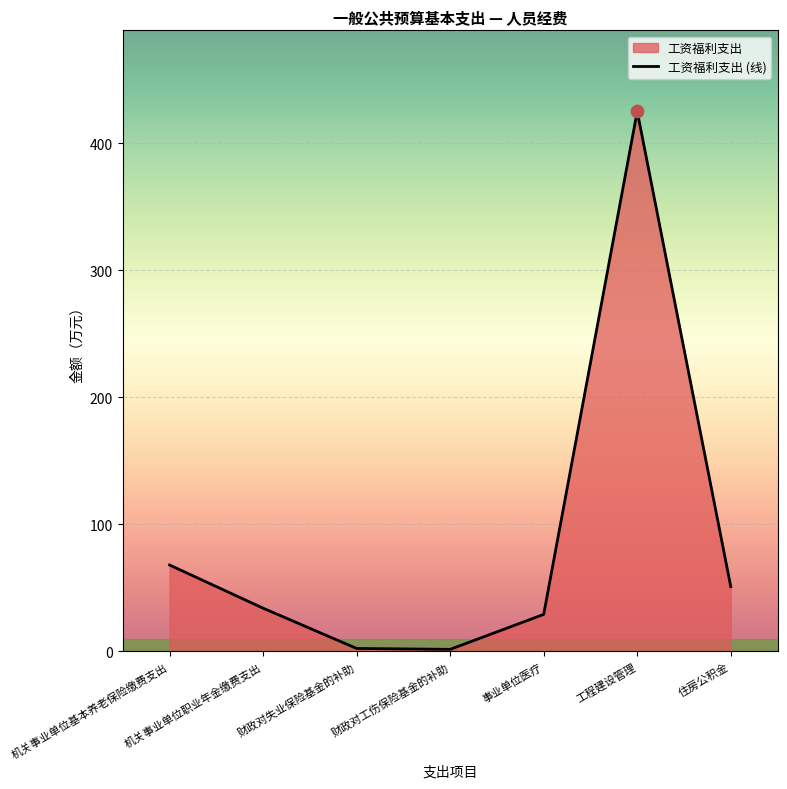

What is the ratio of the value at 住房公积金 to the value at 工程建设管理?

0.1